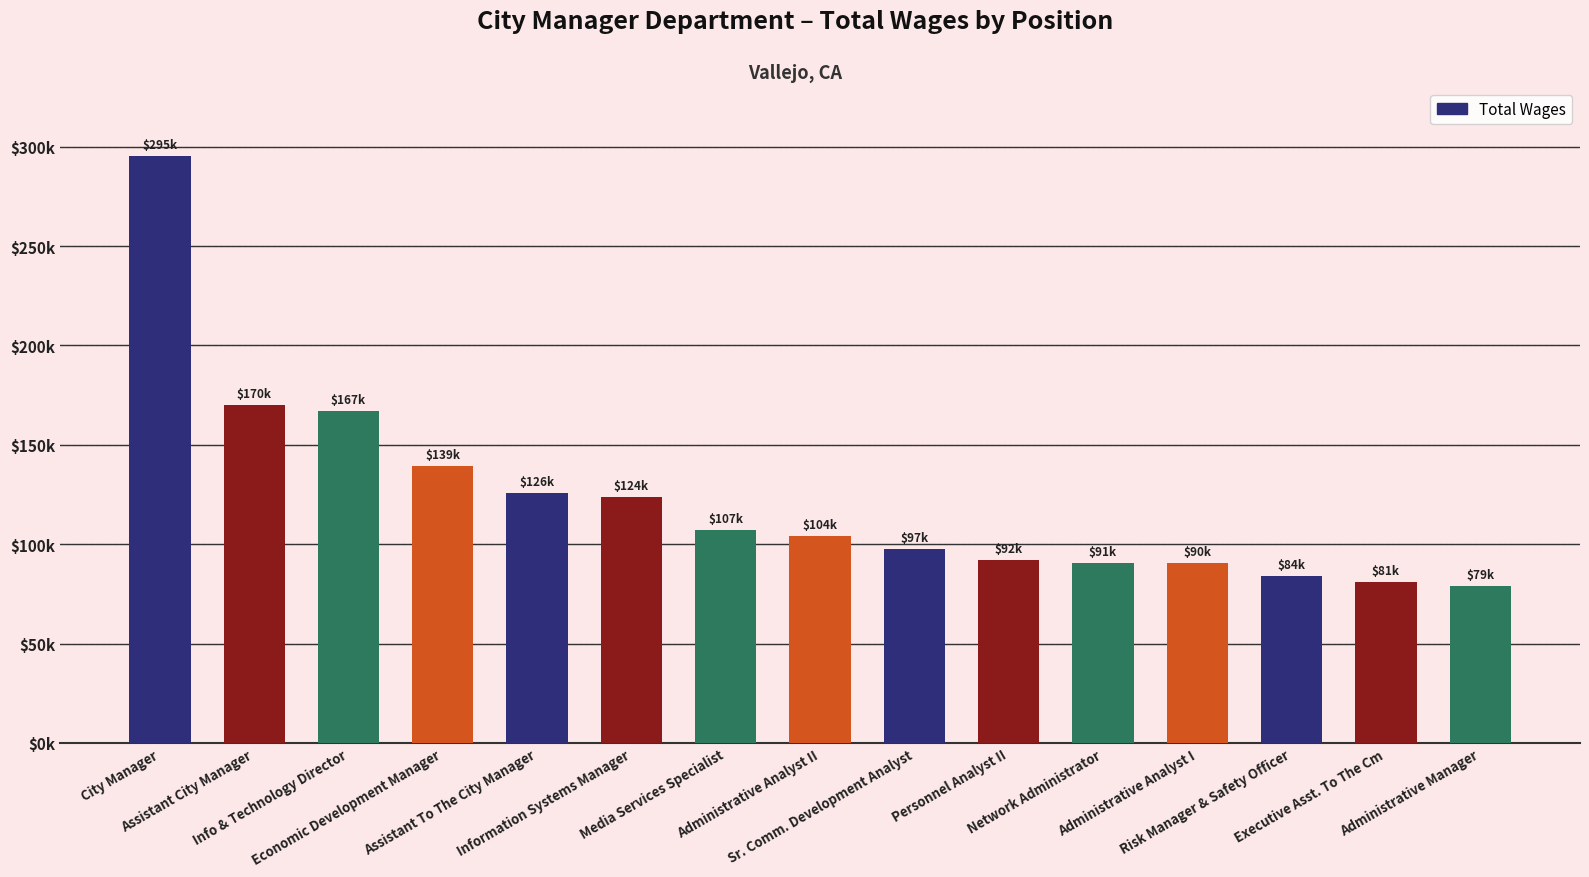

Are the bars horizontal?

No